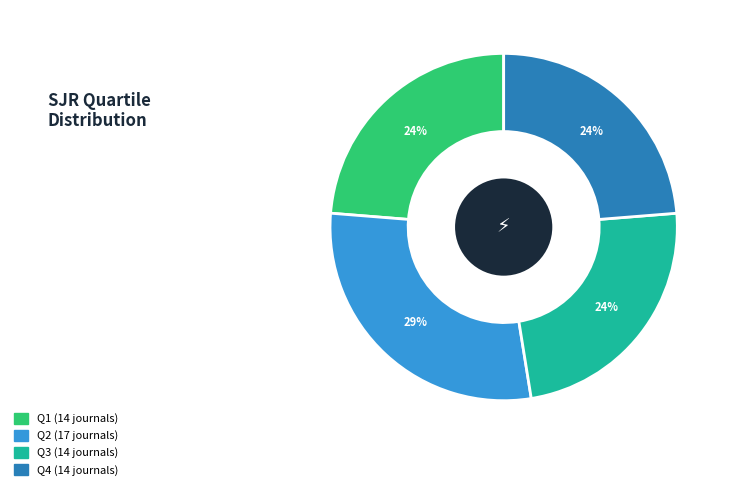

Which slice is the largest?

Q2